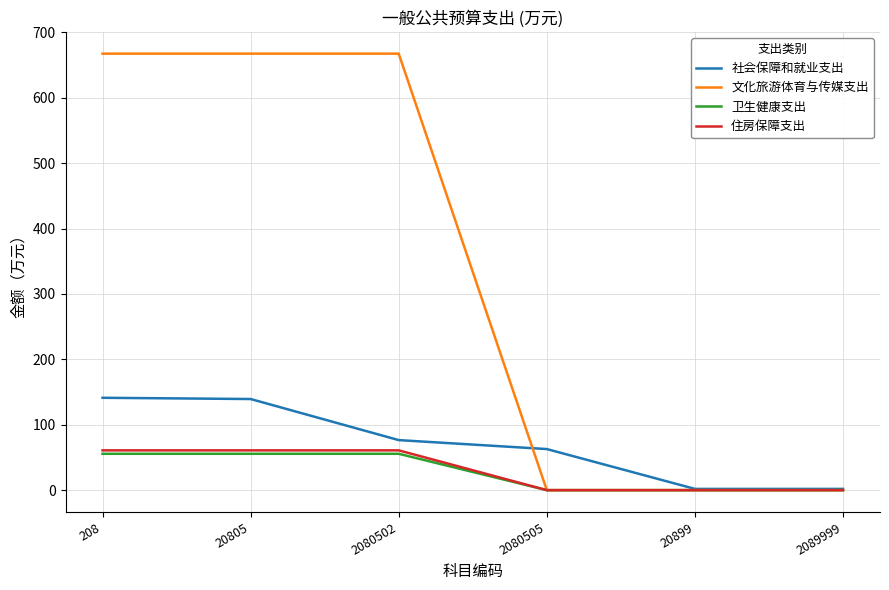

What is the average value of the 卫生健康支出 series?

27.8